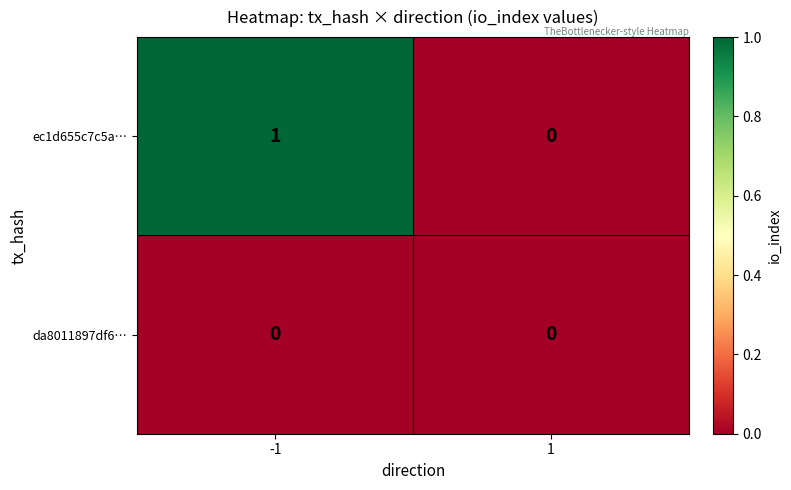

Which series has the widest spread of values?

ec1d655c7c5a…